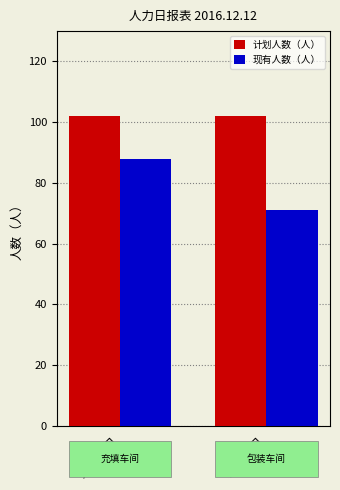

What is the difference between the highest and lowest values at 包装车间?

31